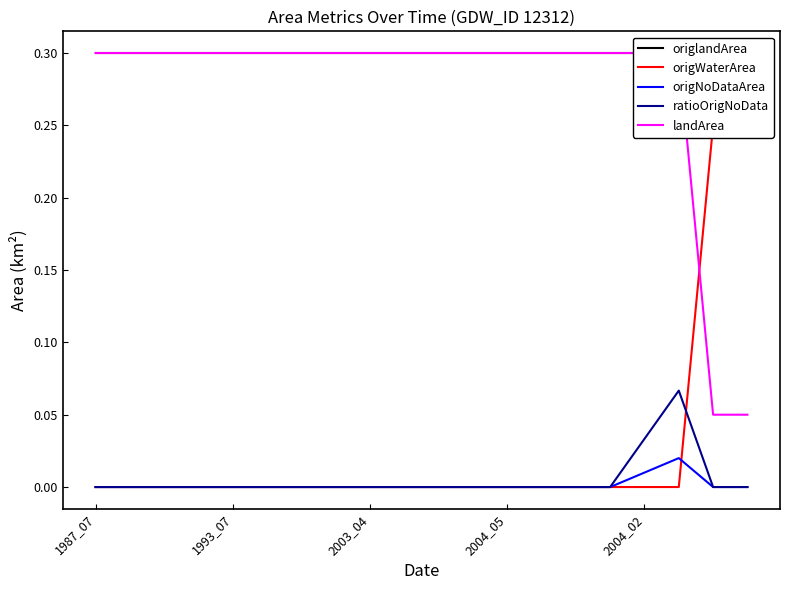

In ratioOrigNoData, how many points are higher than both neighbors (excluding endpoints)?

1